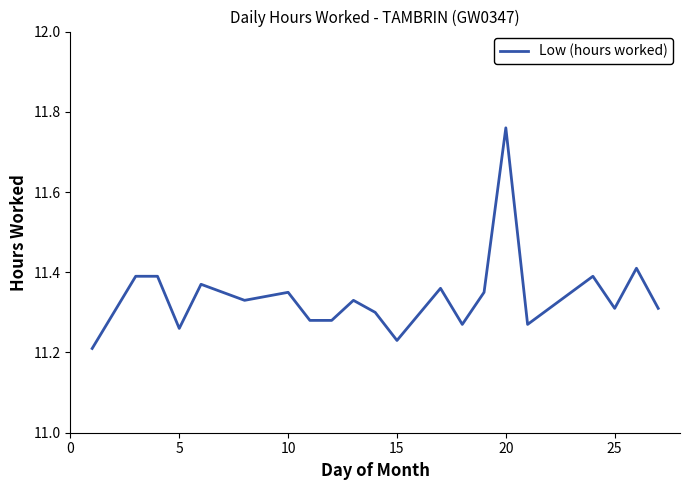

How many lines are shown in the chart?

1